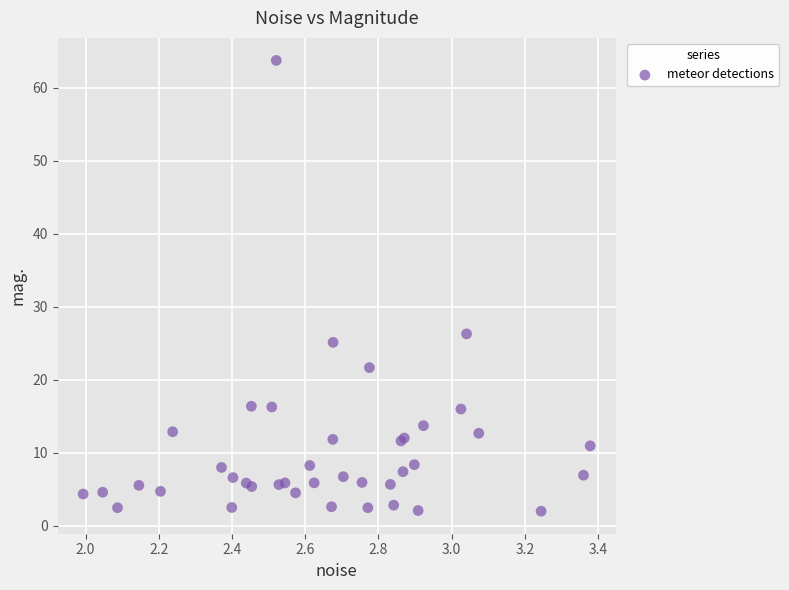

What Y value in the scatter plot is closest to 32?

26.3